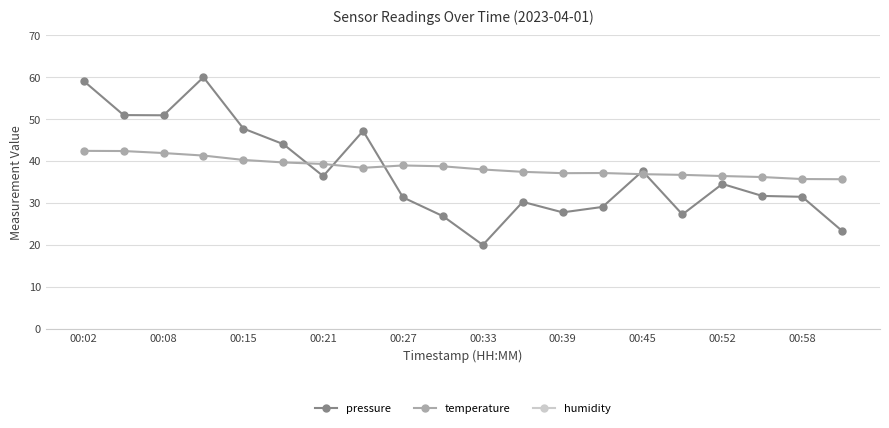

At which label does pressure reach its minimum?

00:33